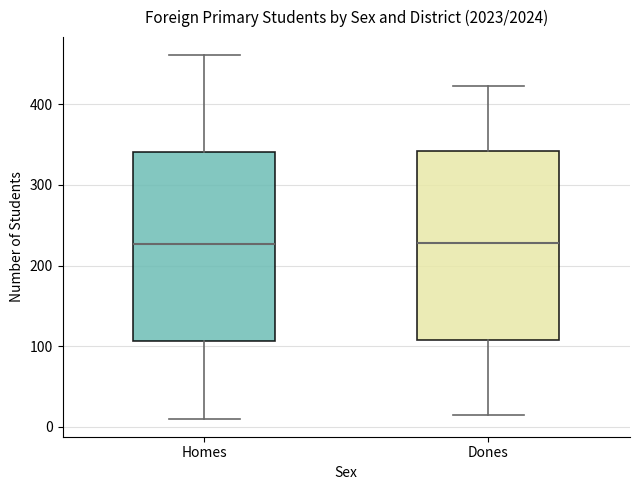

Reading left to right, transcribe this box plot: for each box, give where its median line is, the range the box spans, and where its two whiskers end, as read against the y-axis. The values are not printed on the chart, so give them approximately, as read against the axis.

Homes: median 230, box 110 to 340, whiskers 10 to 460
Dones: median 230, box 110 to 340, whiskers 20 to 420